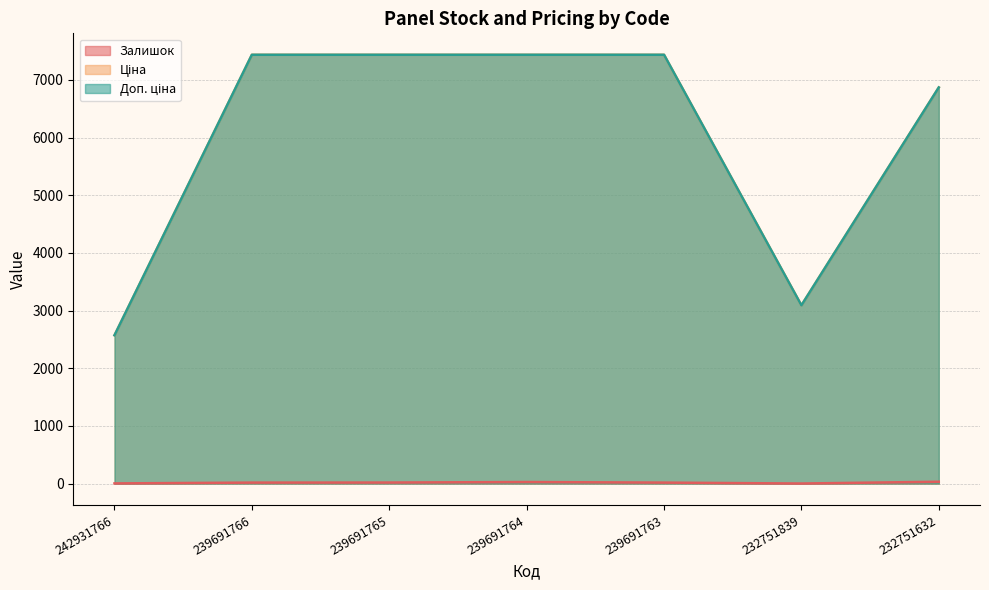

Where is Залишок nearest to the value 16?

239691766